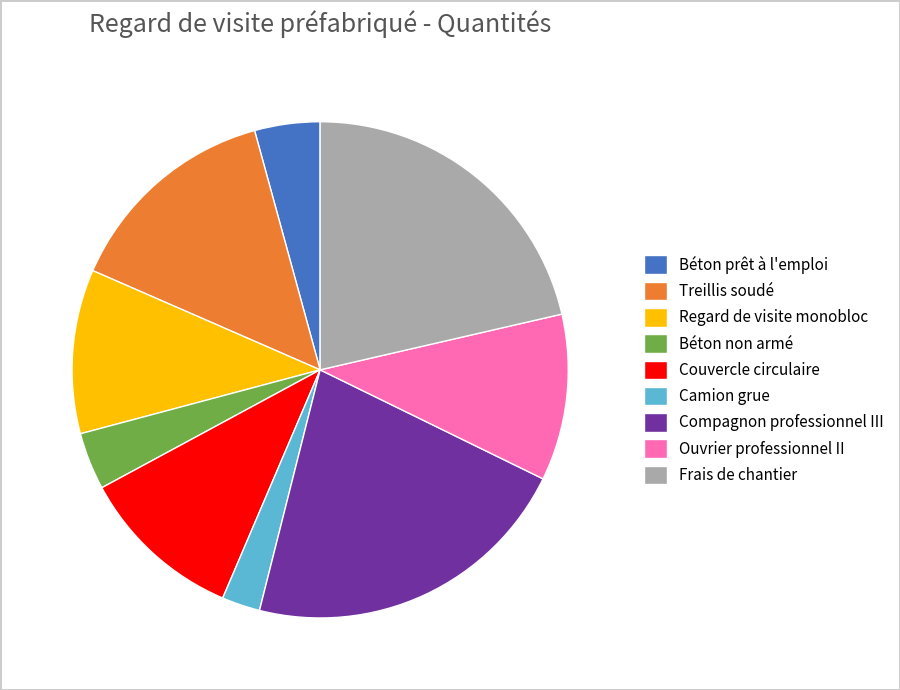

Is there a majority slice in this chart?

No